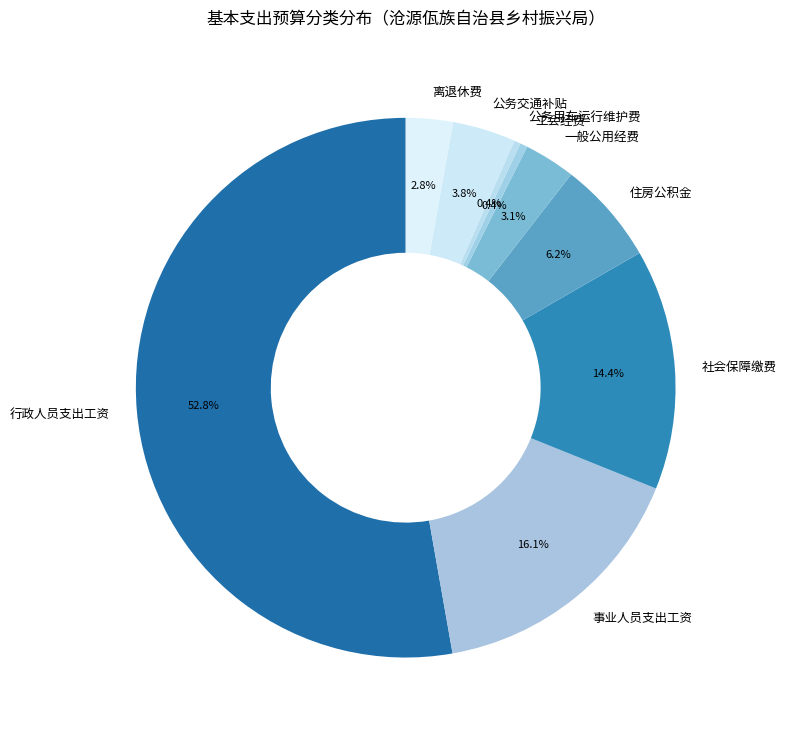

To the nearest percent, what is the difference between the 离退休费 and 公务交通补贴 slice percentages?

1%